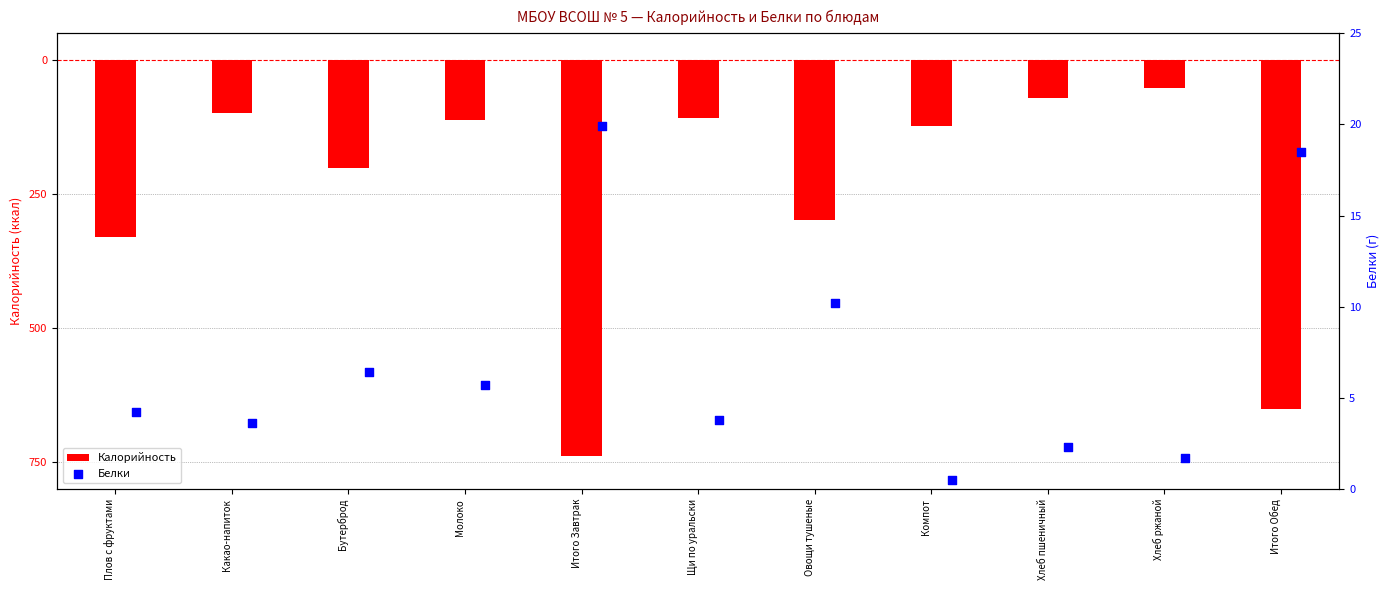

Which series has the largest total across all categories?

Белки